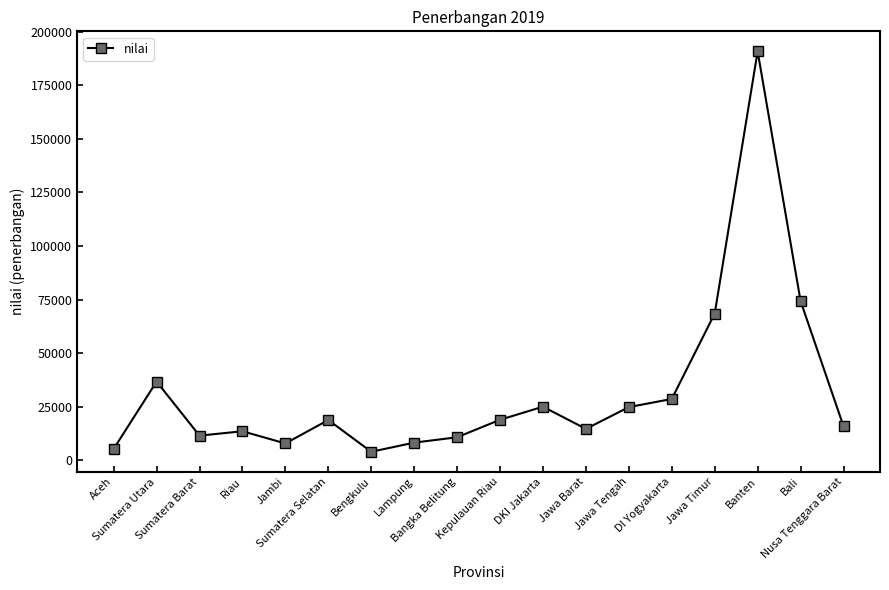

How many categories are shown in the chart?

18